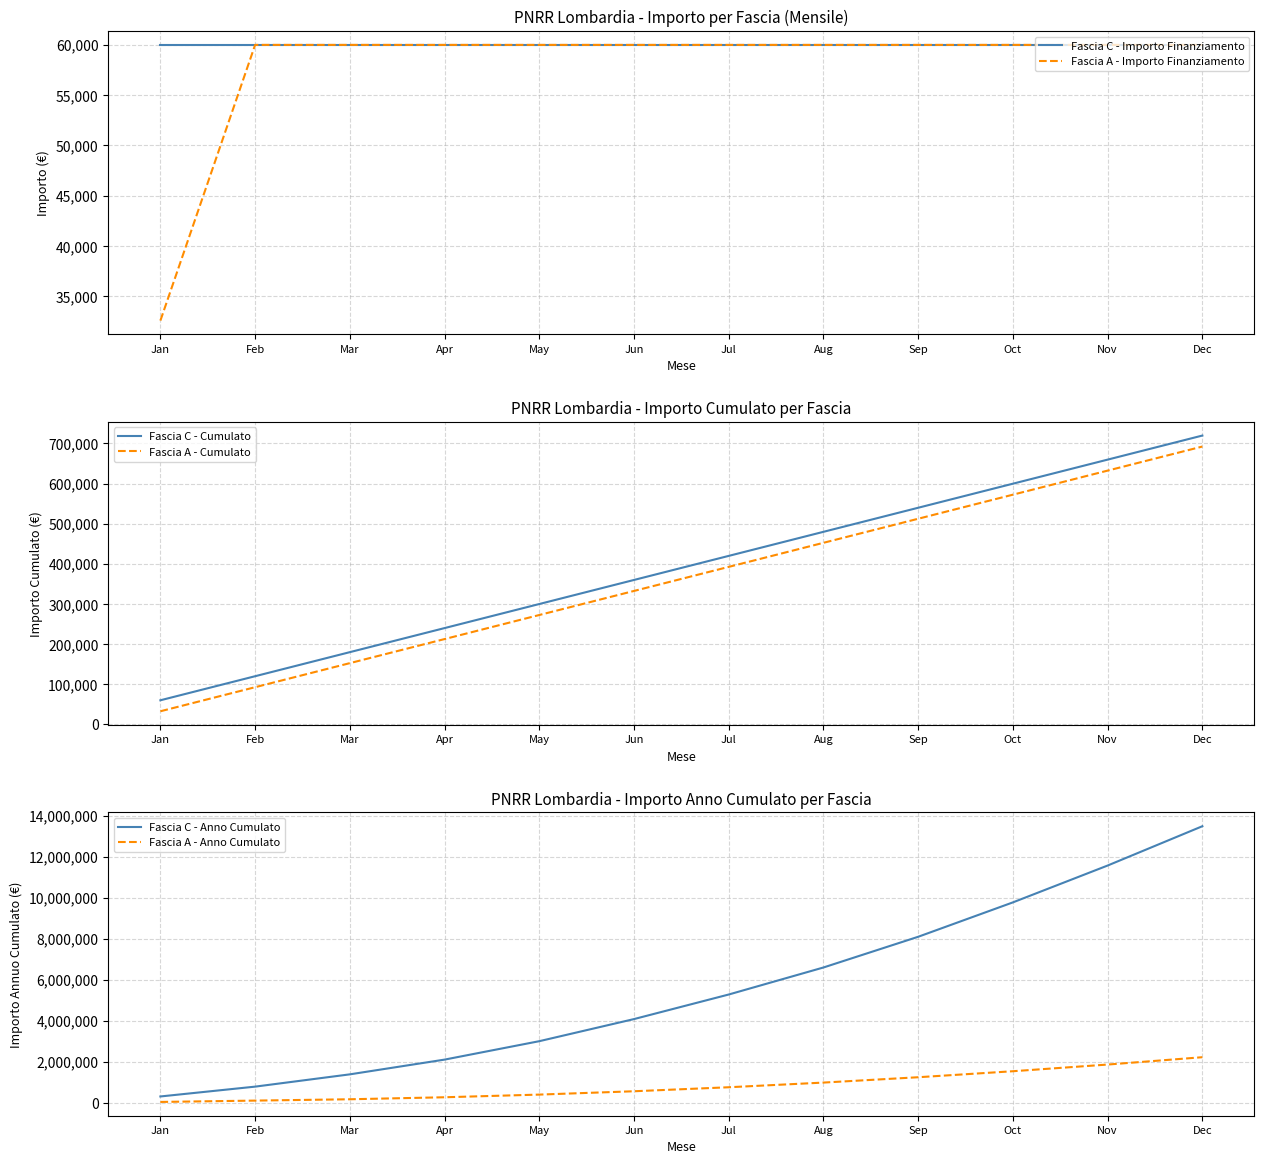

Which series has the largest total across all categories?

Fascia C - Anno Cumulato